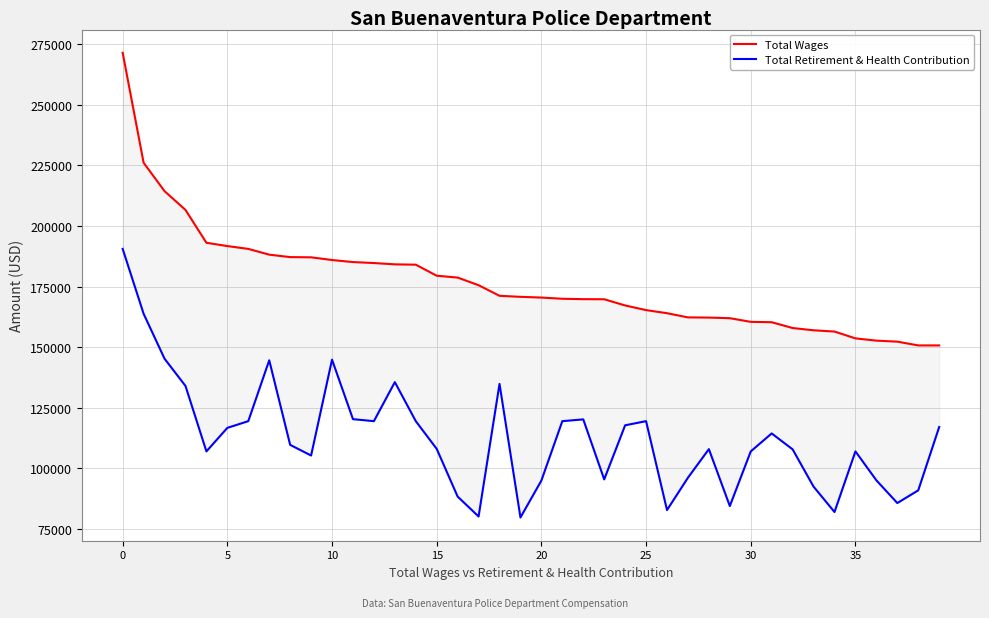

What is the total value across all series at 35?

332740